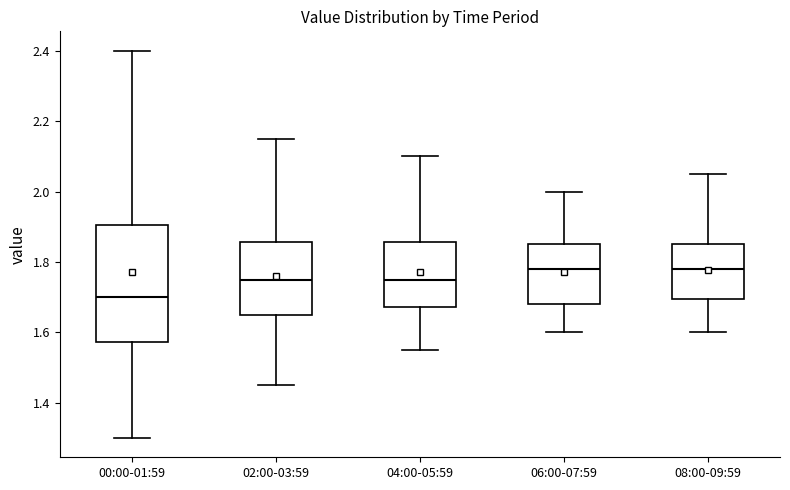

Reading left to right, transcribe this box plot: for each box, give where its median line is, the range the box spans, and where its two whiskers end, as read against the y-axis. The values are not printed on the chart, so give them approximately, as read against the axis.

00:00-01:59: median 1.70, box 1.58 to 1.90, whiskers 1.30 to 2.40
02:00-03:59: median 1.76, box 1.66 to 1.86, whiskers 1.46 to 2.16
04:00-05:59: median 1.76, box 1.68 to 1.86, whiskers 1.56 to 2.10
06:00-07:59: median 1.78, box 1.68 to 1.86, whiskers 1.60 to 2.00
08:00-09:59: median 1.78, box 1.70 to 1.86, whiskers 1.60 to 2.06